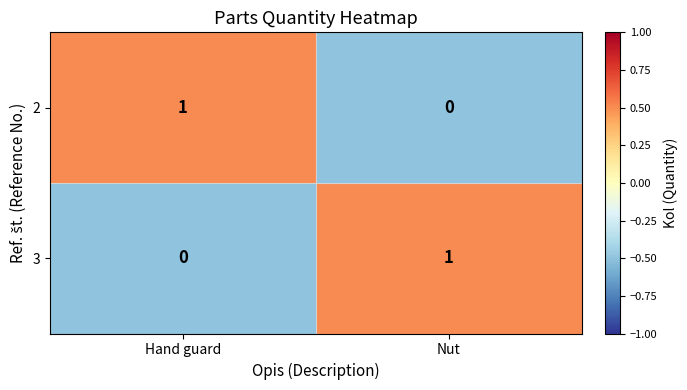

Reading left to right, transcribe all the data shown in this chart.

2: 1	0
3: 0	1